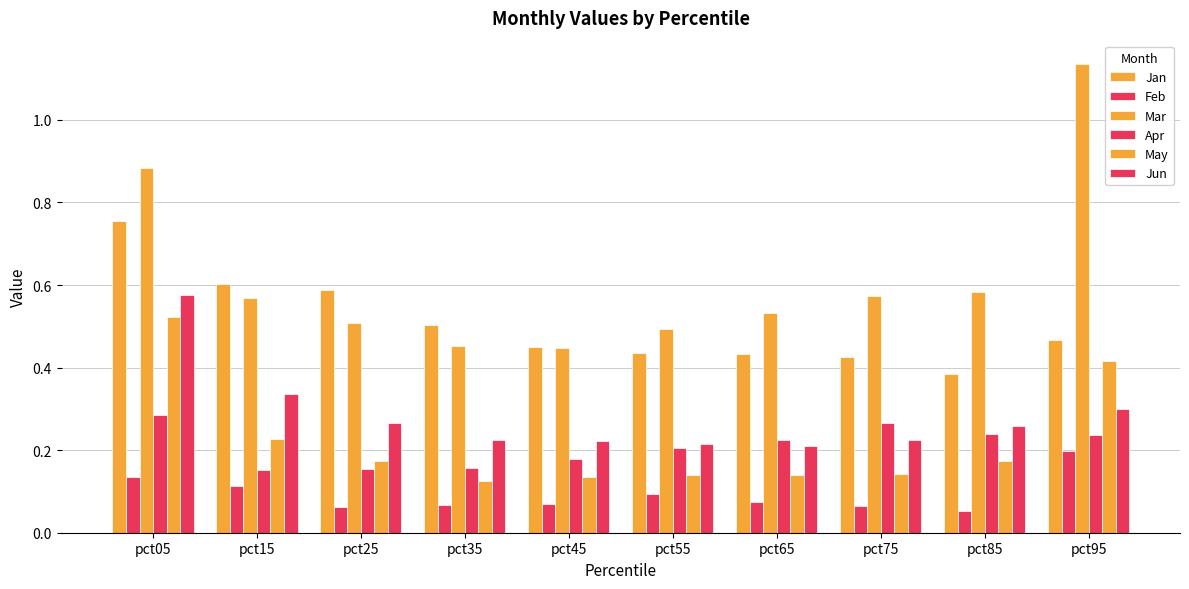

Rank the series at pct45 from lowest to highest value.

Feb, May, Apr, Jun, Mar, Jan